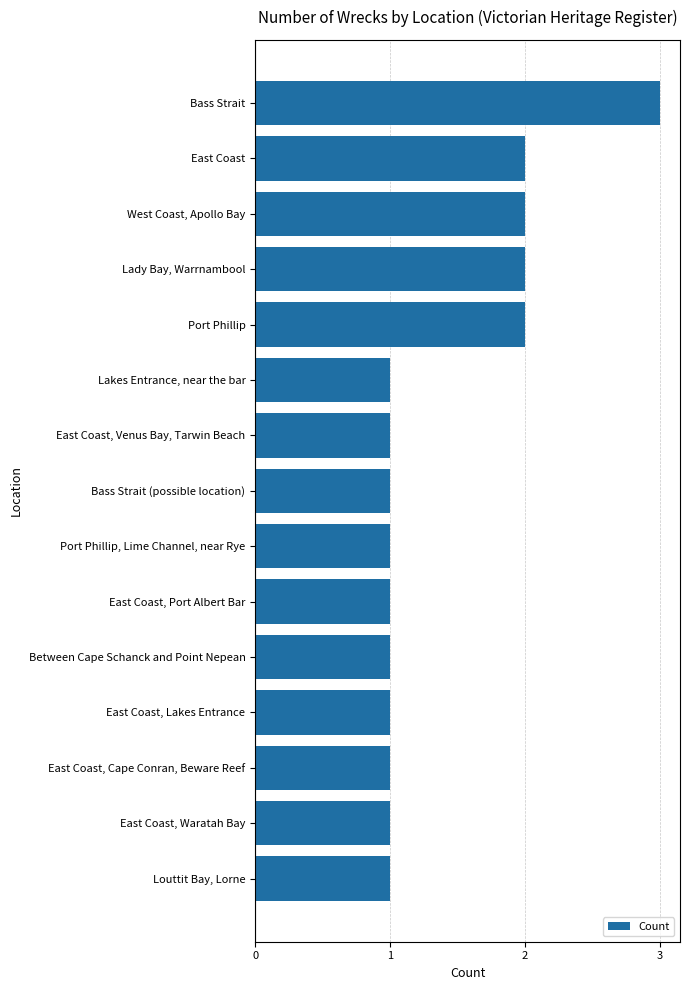

Are the bars grouped side by side (vs. stacked)?

No